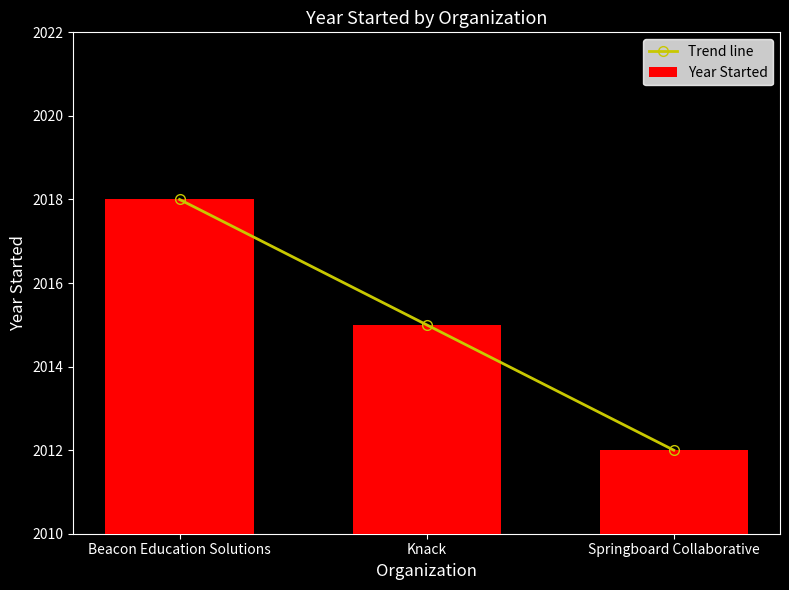

What are all the series names shown in the legend?

Trend line, Year Started